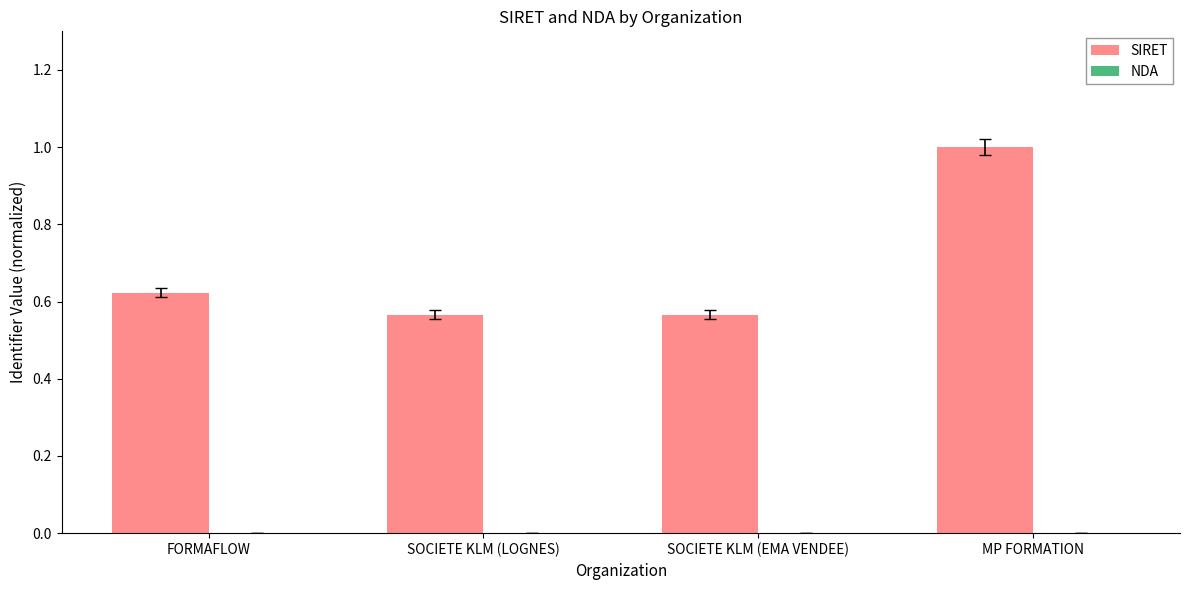

The value of SIRET at MP FORMATION is 1.0. True or false?

True